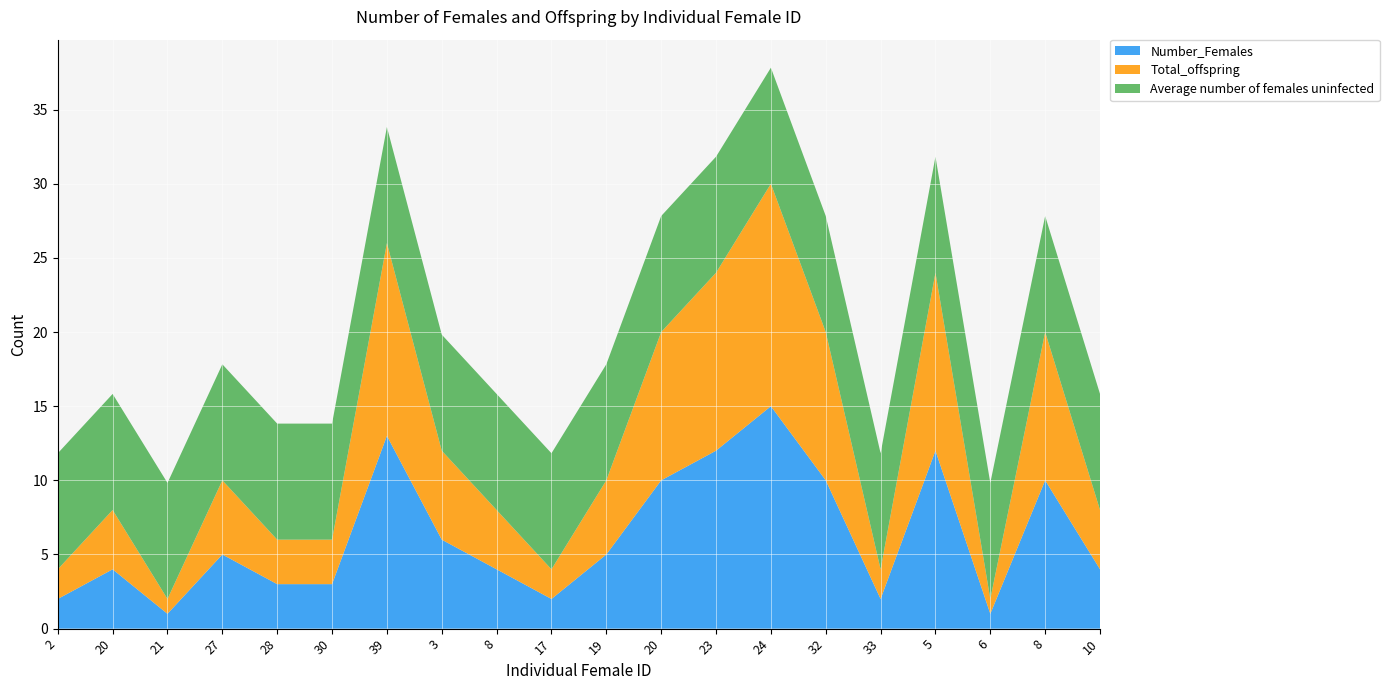

Reading left to right, what are all the values shown in this chart?

Number_Females: 2=2.0	20=4.0	21=1.0	27=5.0	28=3.0	30=3.0	39=13.0	3=6.0	8=4.0	17=2.0	19=5.0	20=10.0	23=12.0	24=15.0	32=10.0	33=2.0	5=12.0	6=1.0	8=10.0	10=4.0
Total_offspring: 2=2.0	20=4.0	21=1.0	27=5.0	28=3.0	30=3.0	39=13.0	3=6.0	8=4.0	17=2.0	19=5.0	20=10.0	23=12.0	24=15.0	32=10.0	33=2.0	5=12.0	6=1.0	8=10.0	10=4.0
Average number of females uninfected: 2=7.8	20=7.8	21=7.8	27=7.8	28=7.8	30=7.8	39=7.8	3=7.8	8=7.8	17=7.8	19=7.8	20=7.8	23=7.8	24=7.8	32=7.8	33=7.8	5=7.8	6=7.8	8=7.8	10=7.8